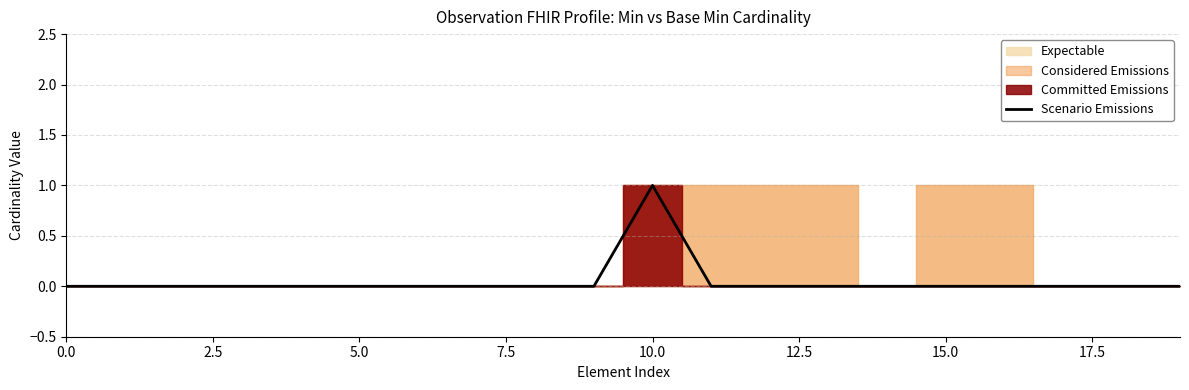

Which category has the highest value in the Scenario Emissions series?

10.0